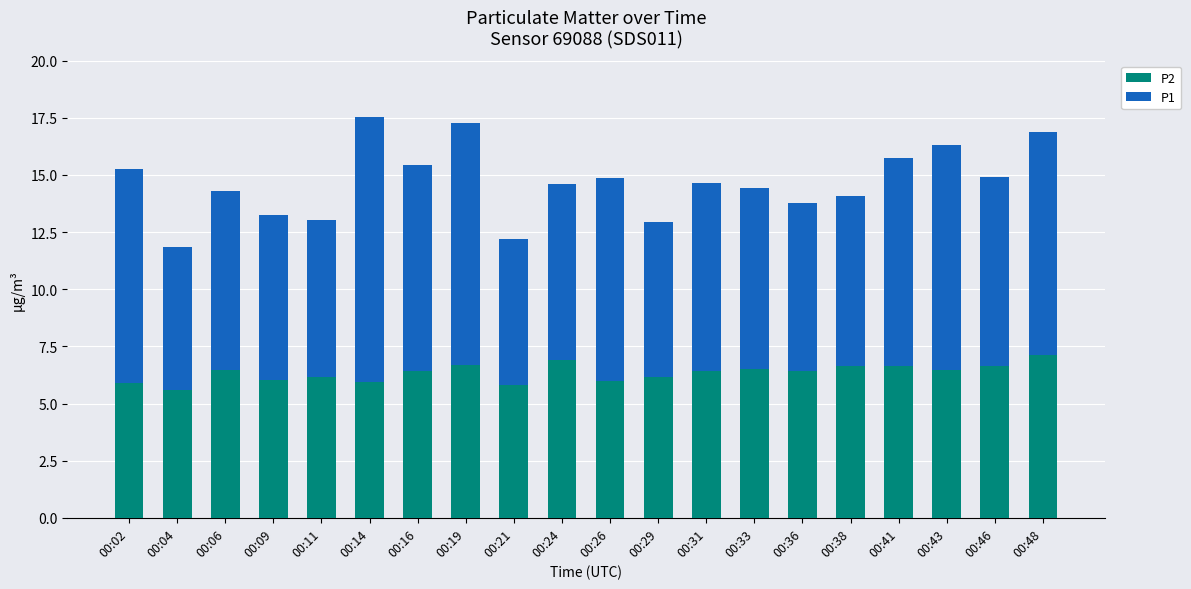

What is the total value across all series at 00:06?

14.3